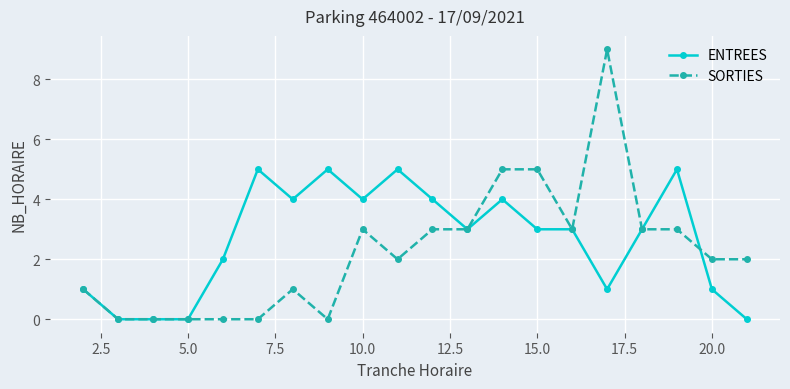

True or false: ENTREES has more than 2 points higher than both neighbors.

True